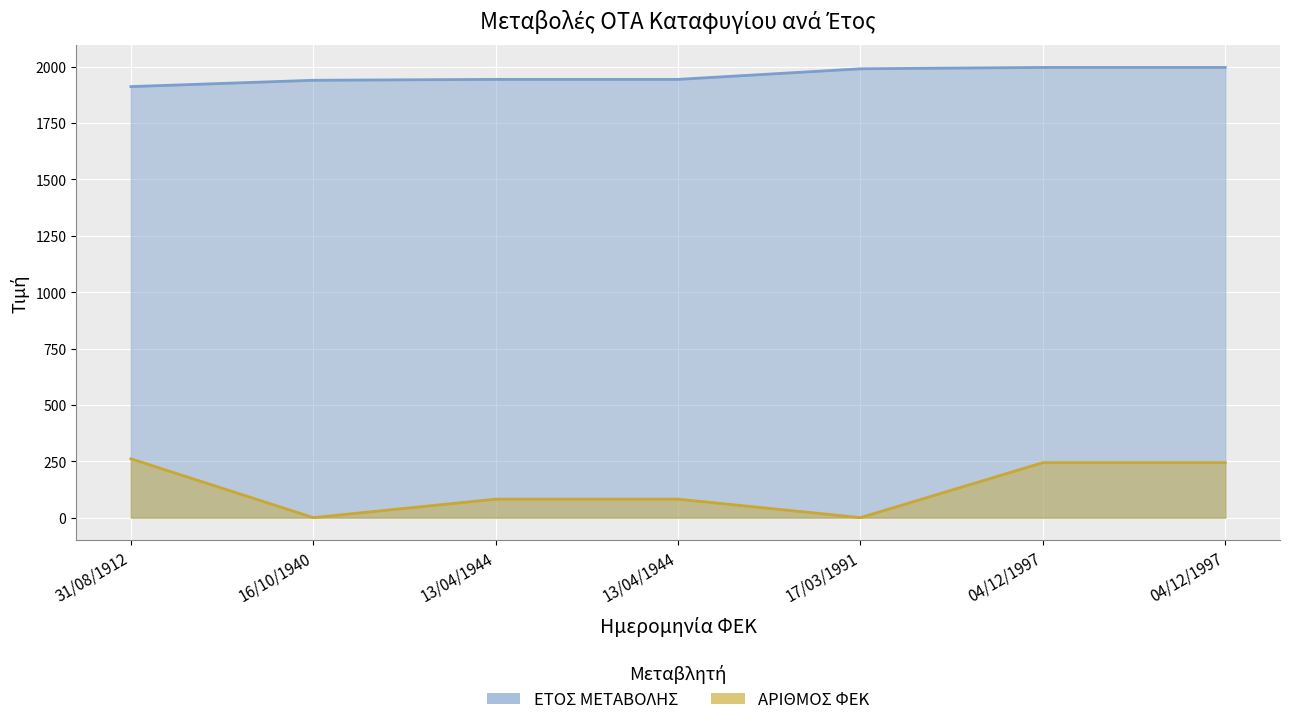

Which has a higher value, 04/12/1997 or 04/12/1997?

04/12/1997